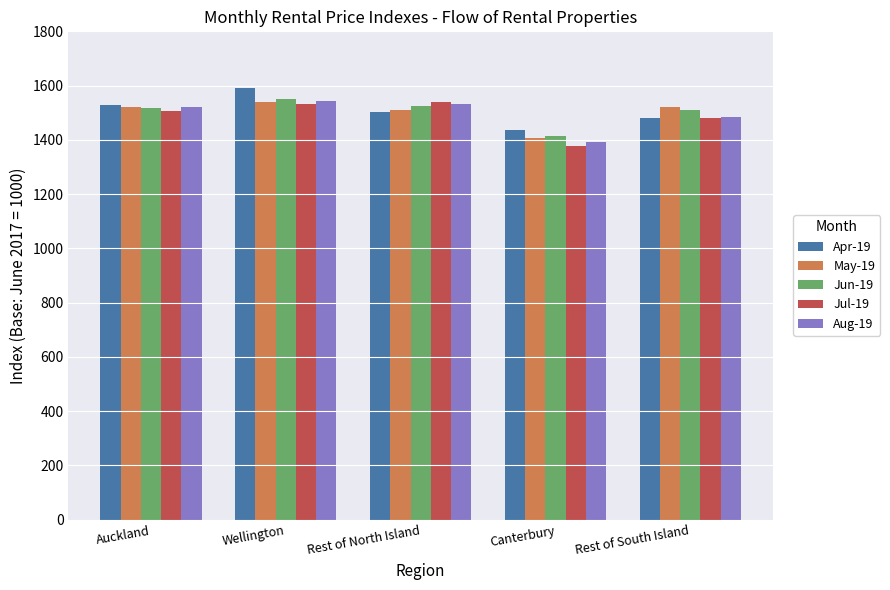

What is the spread (max minus min) of values at Rest of South Island?

40